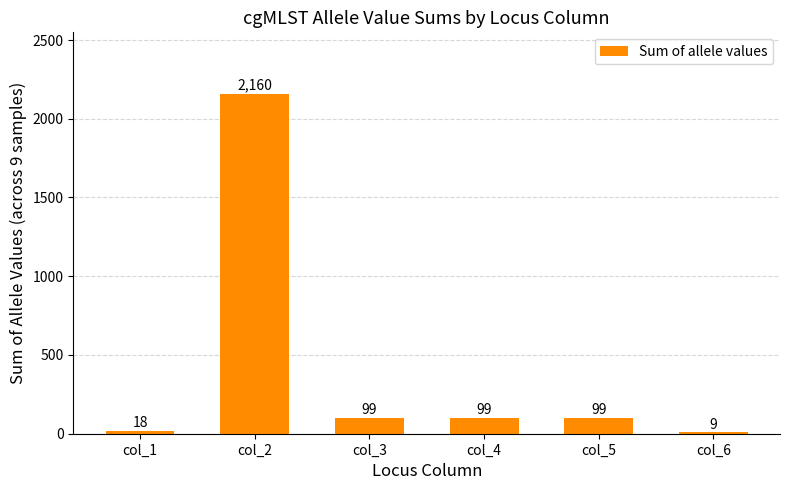

How many series are shown in this chart?

1